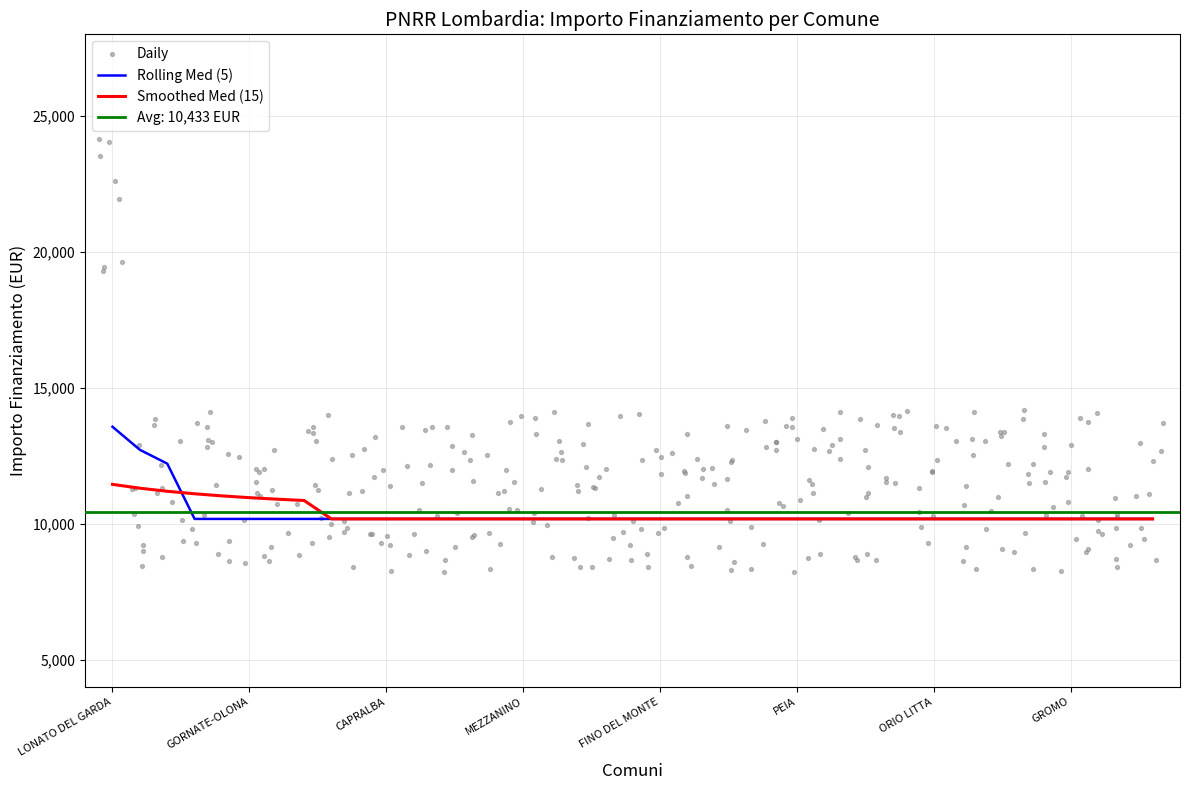

Approximately how many times larger is the value at SCALDASOLE compared to LONATO DEL GARDA?

0.5